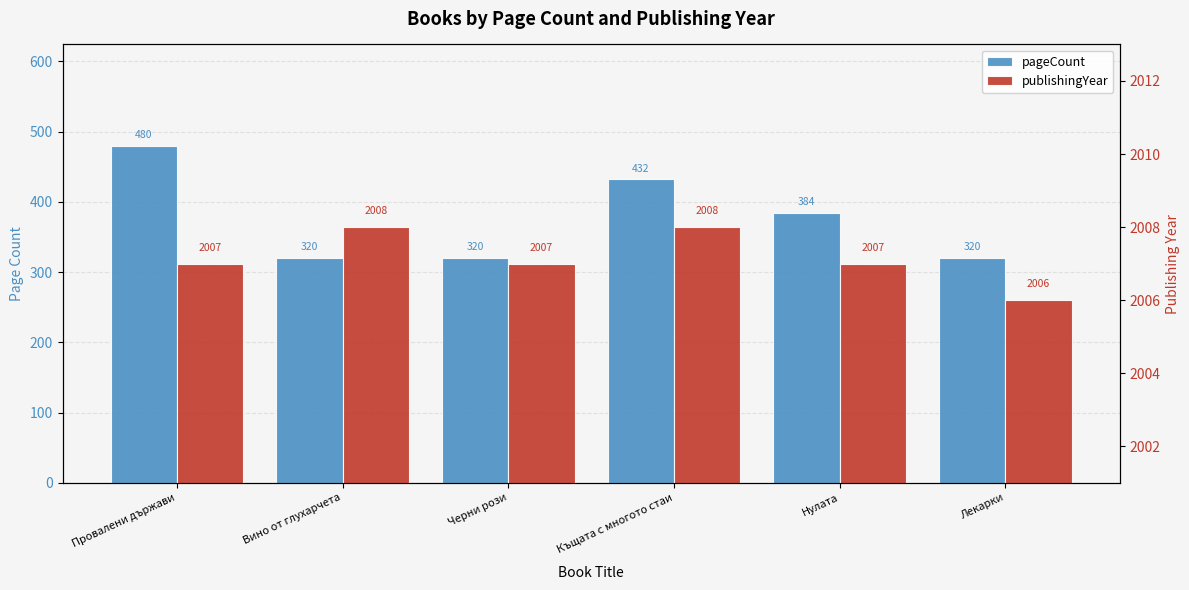

Which has a higher value, Къщата с многото стаи or Черни рози?

Къщата с многото стаи